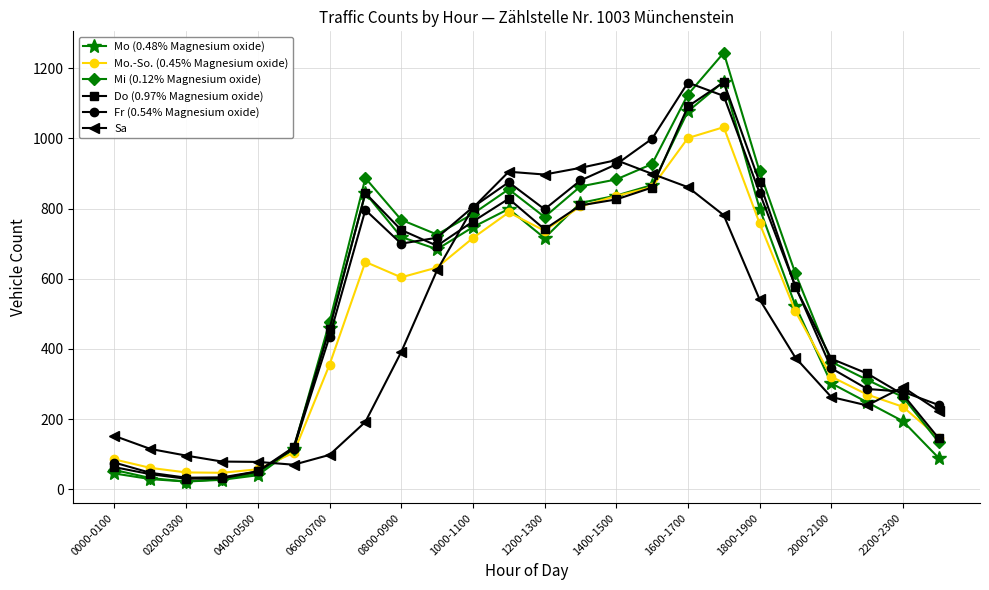

What is the maximum value shown in the chart?

1244